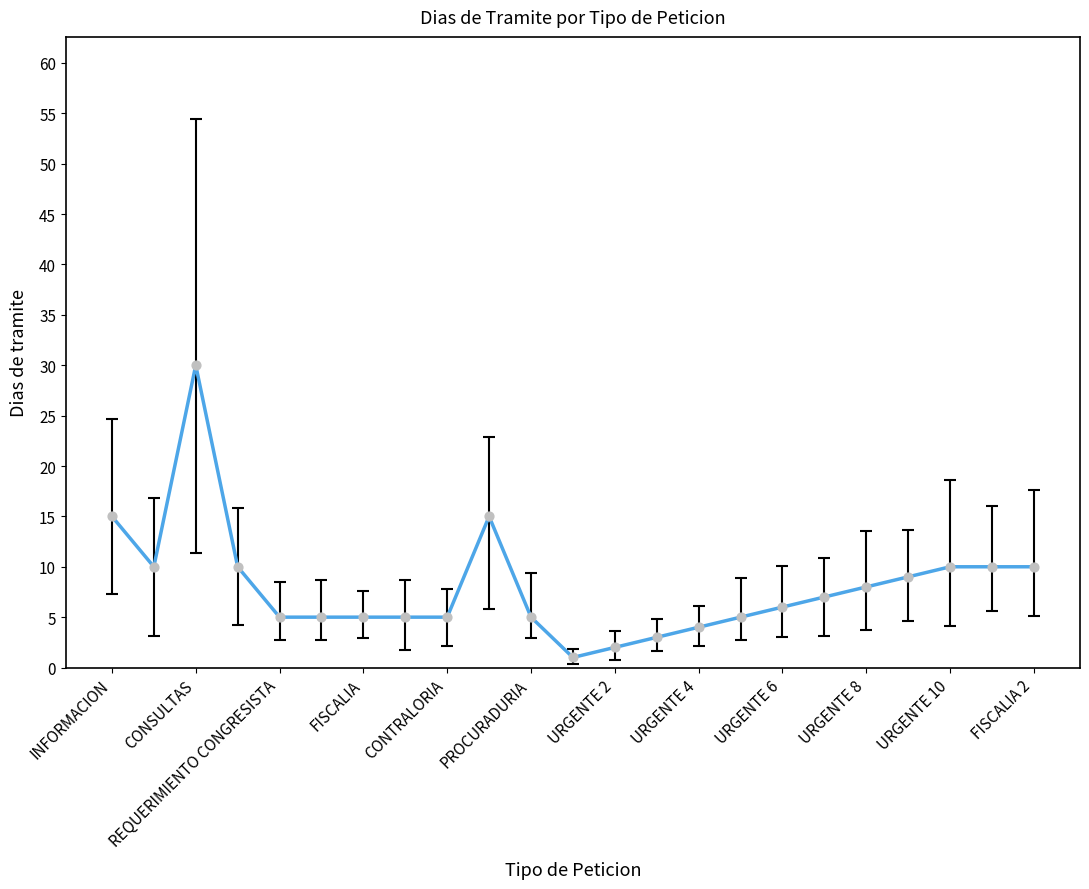

What is the maximum value shown in the chart?

30